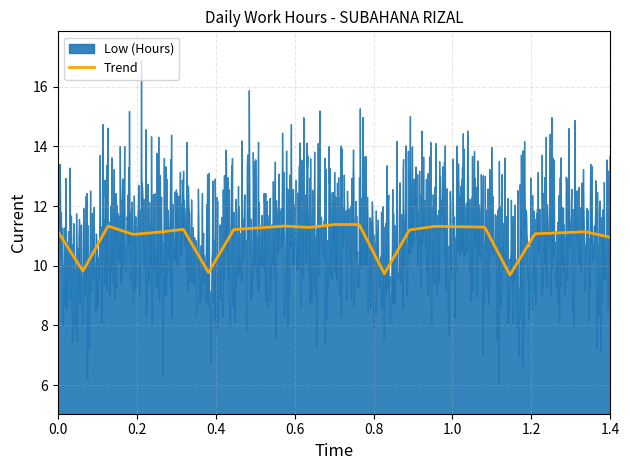

What is the highest value of the Trend series?

11.4